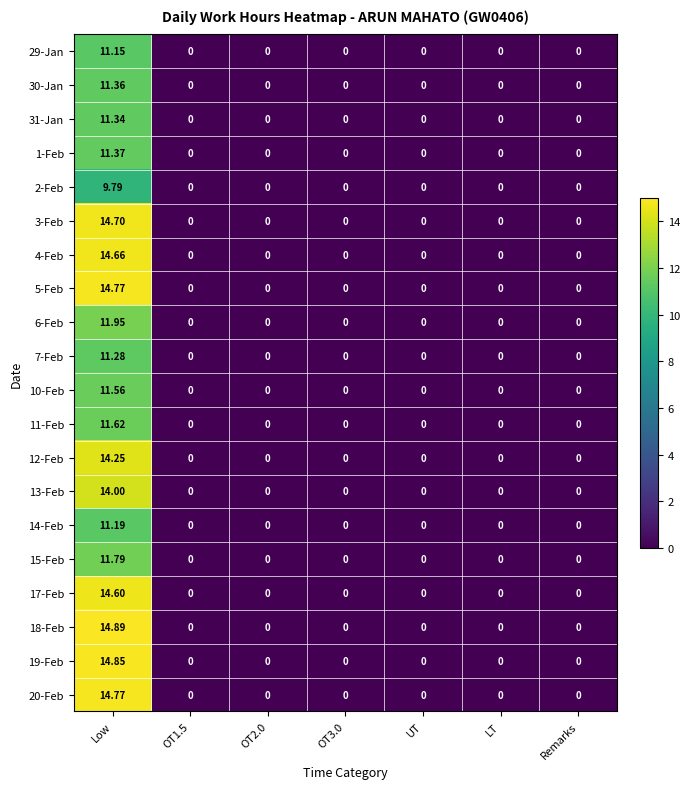

Which series changed the most between Low and OT3.0?

18-Feb